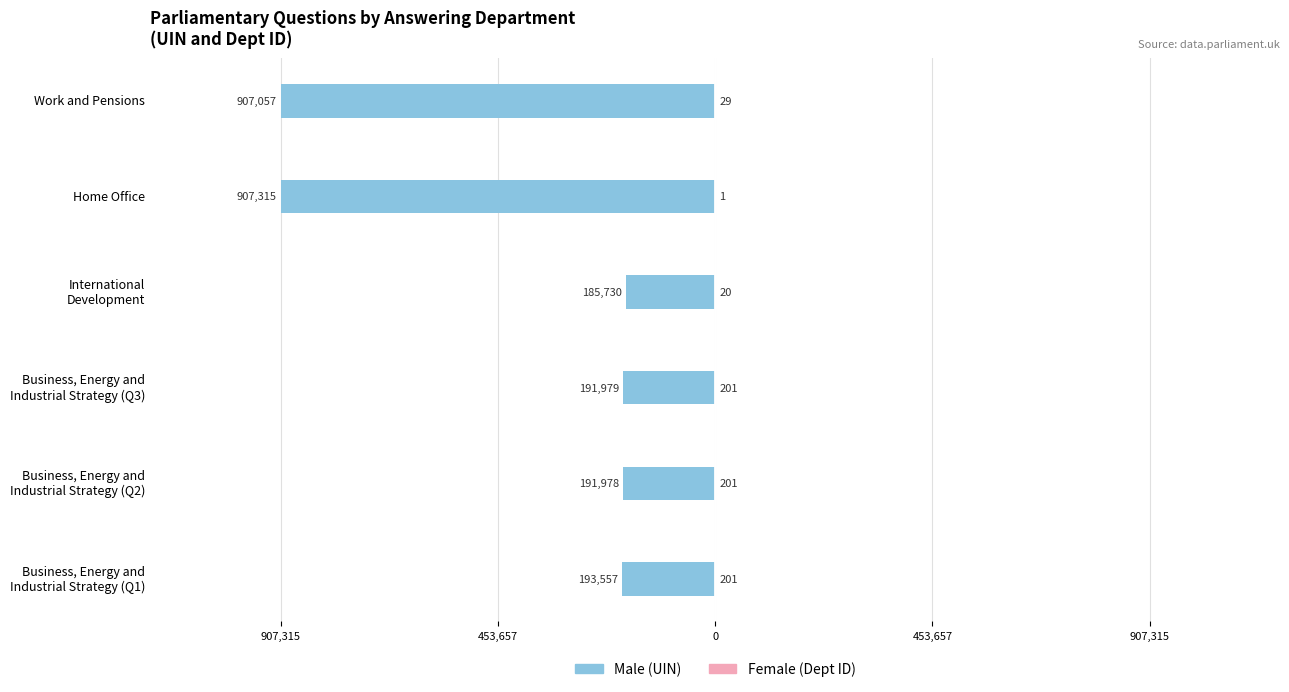

What is the sum of all Female values?

653